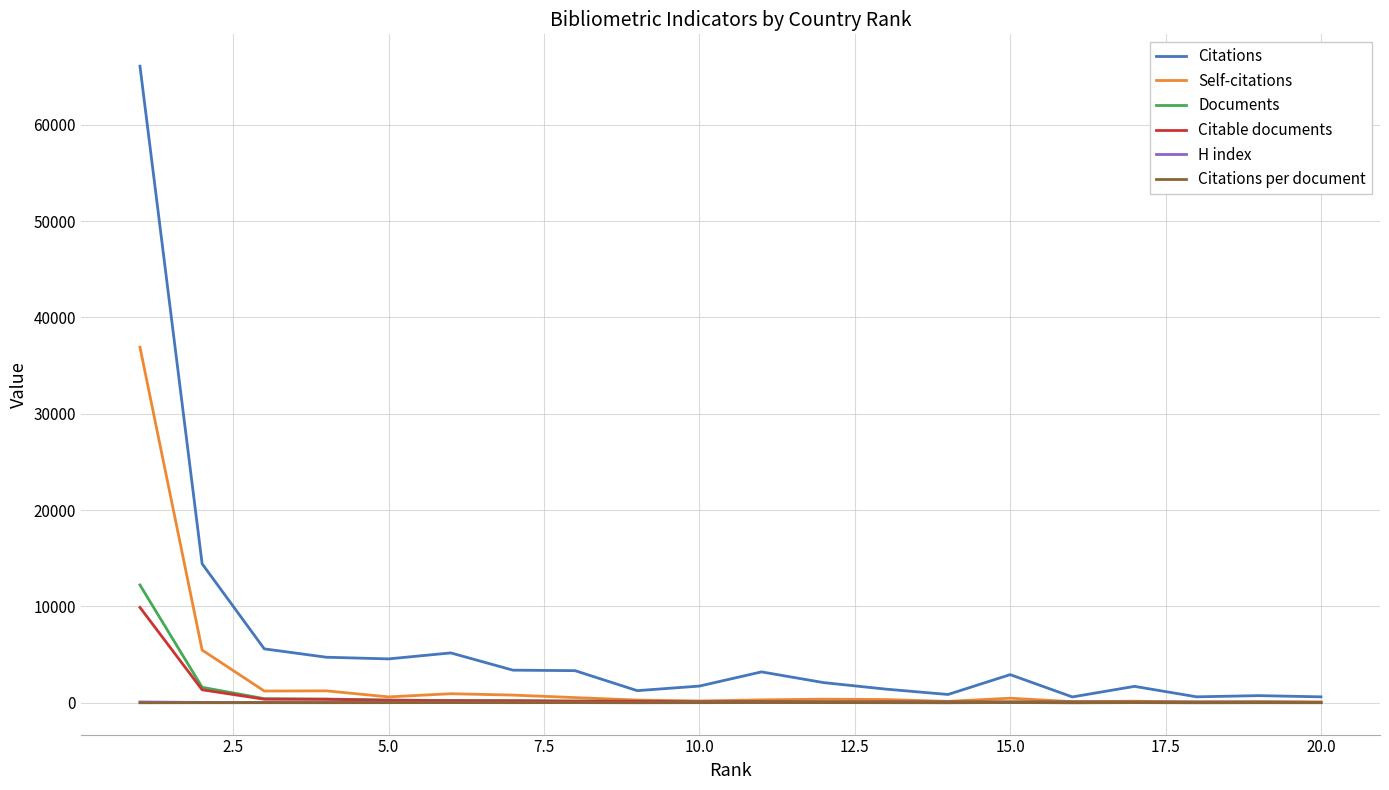

What is the highest value of the Citations series?

66073.0